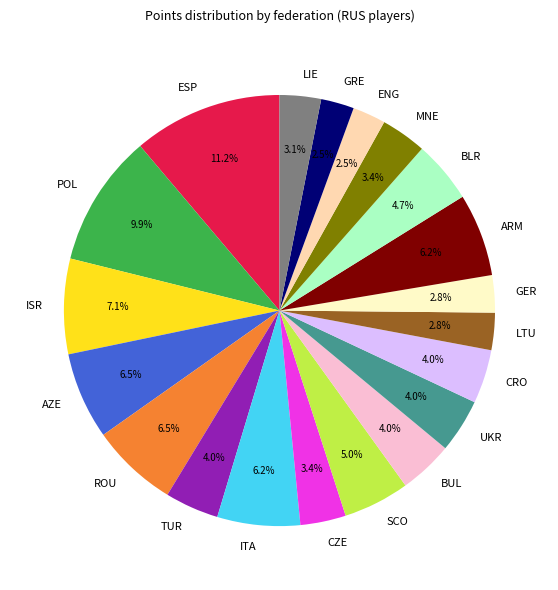

Does CRO account for over 50% of the chart?

No